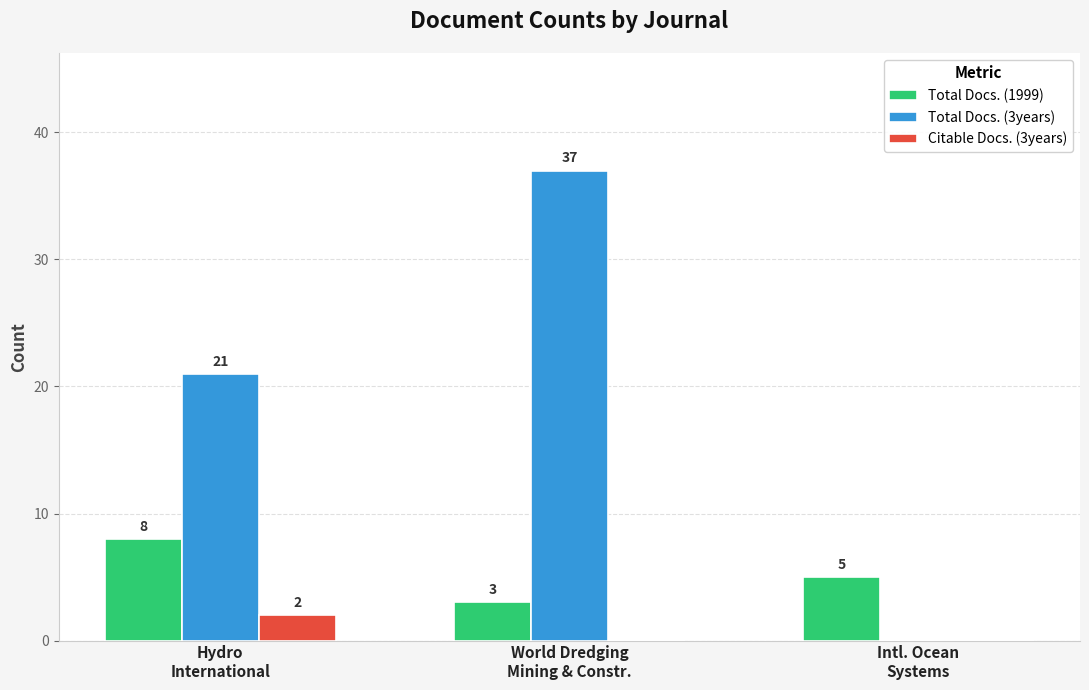

What are all the series names shown in the legend?

Total Docs. (1999), Total Docs. (3years), Citable Docs. (3years)